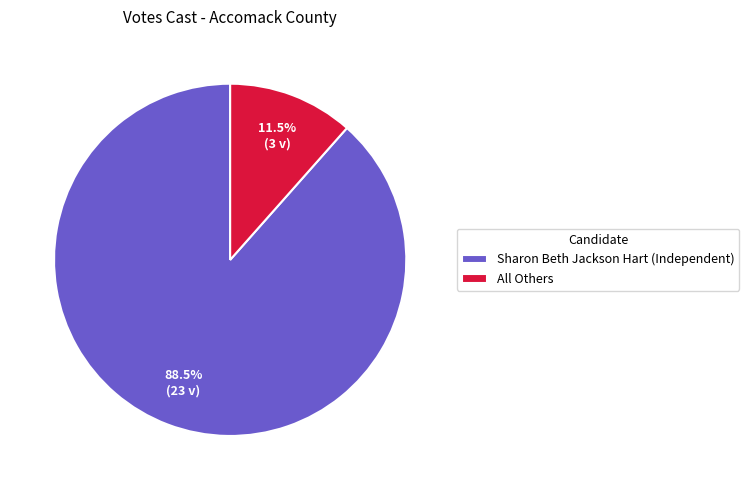

Rank the categories by value from lowest to highest.

All Others, Sharon Beth Jackson Hart (Independent)